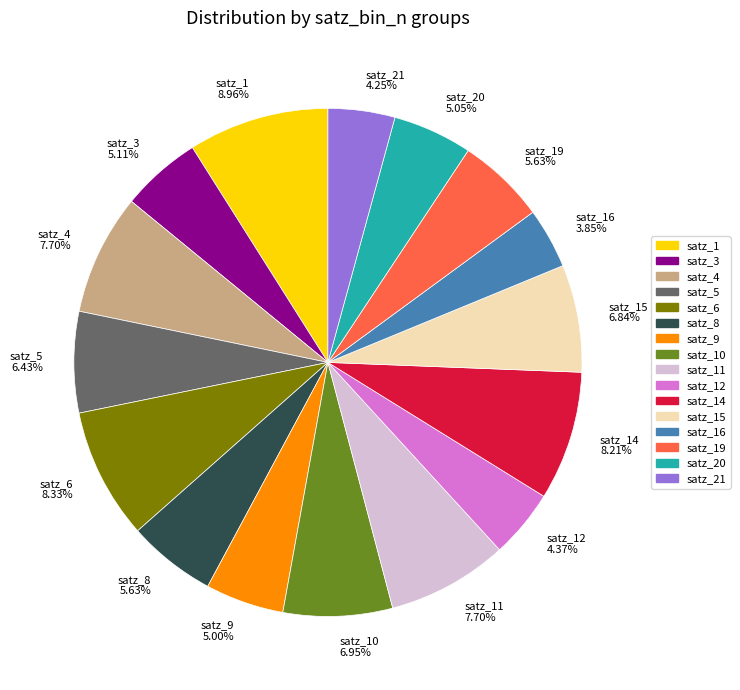

Between satz_15 and satz_8, which is larger?

satz_15